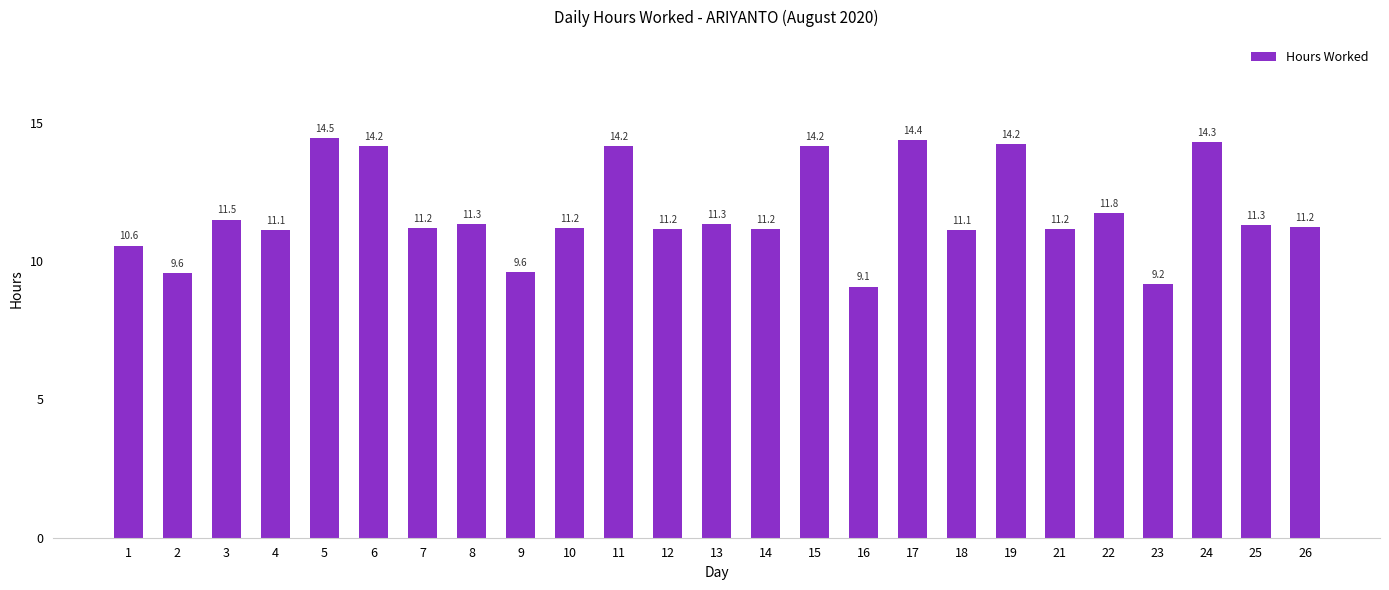

Between 19 and 4, which is larger?

19